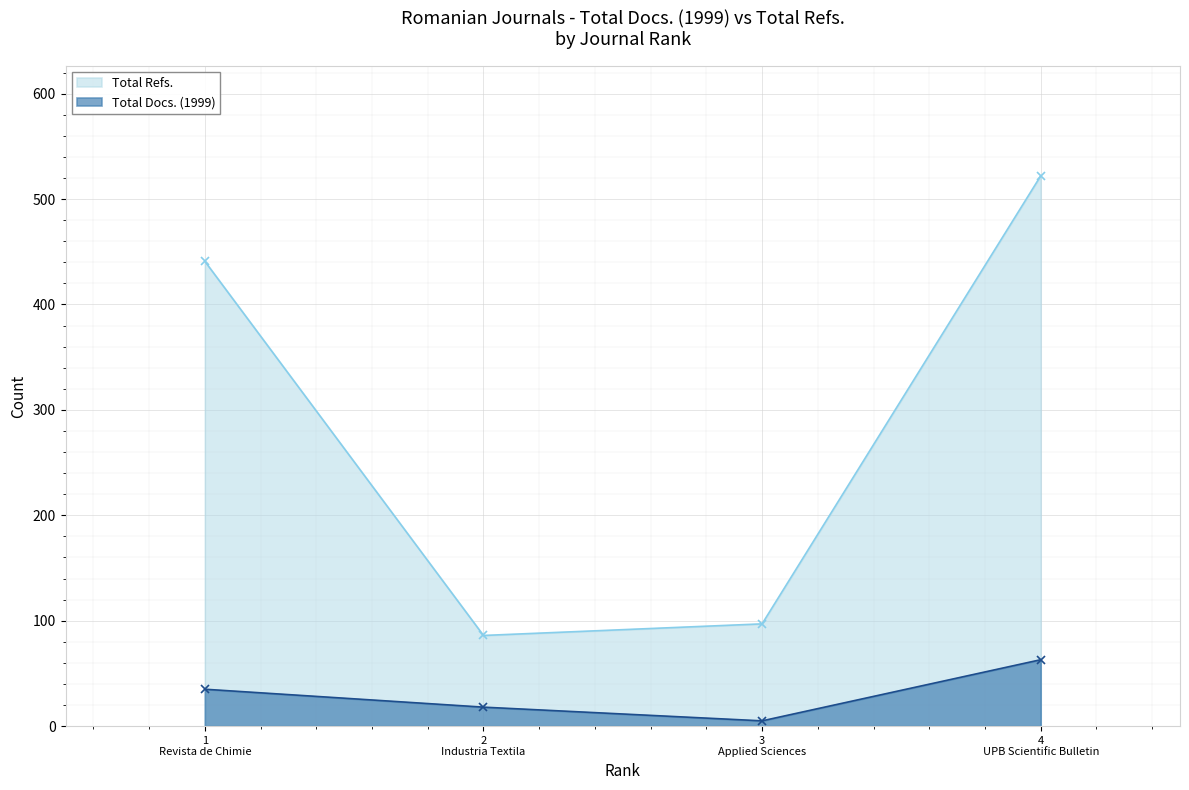

At which category does Total Docs. (1999) reach its first local valley?

3
Applied Sciences